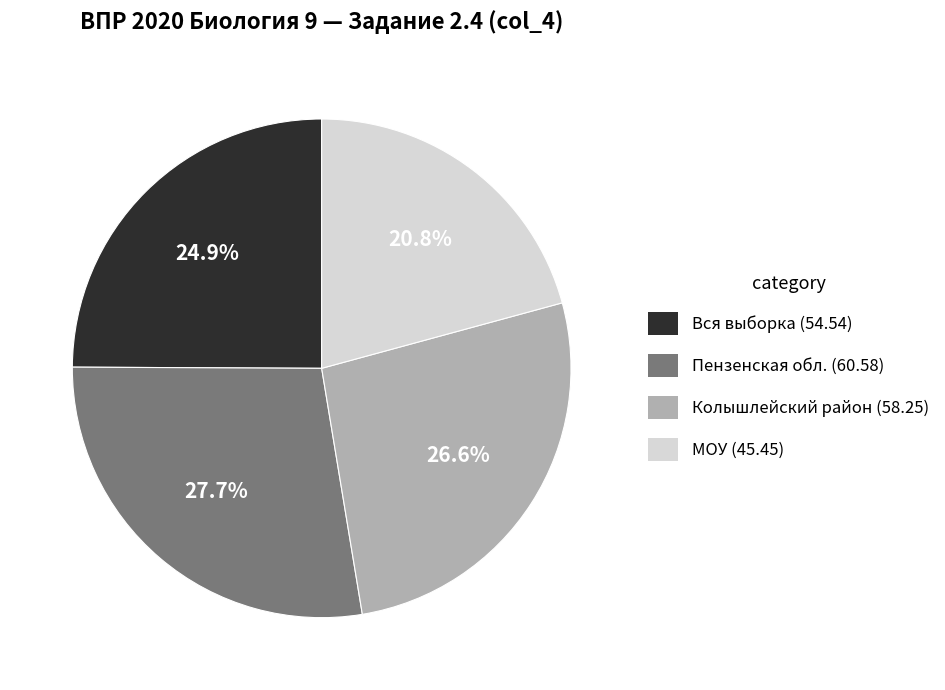

What is the largest slice in the pie chart?

Пензенская обл. (60.58)